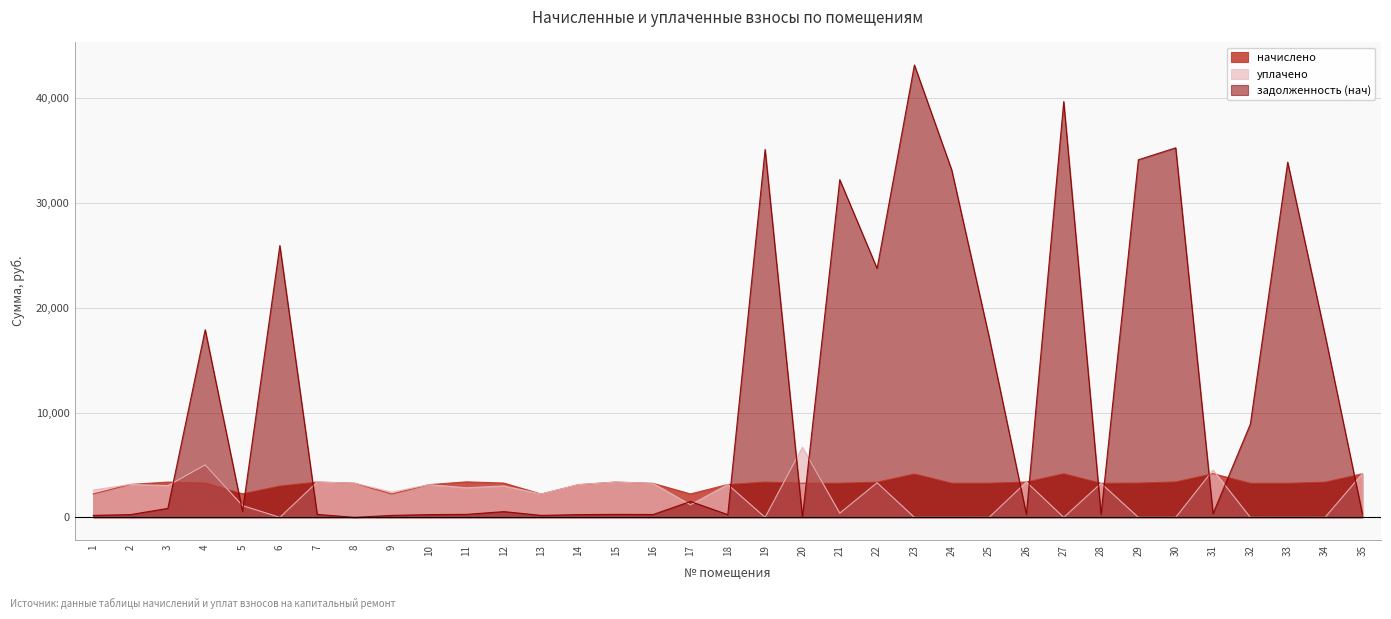

What is the highest value of the уплачено series?

6678.5